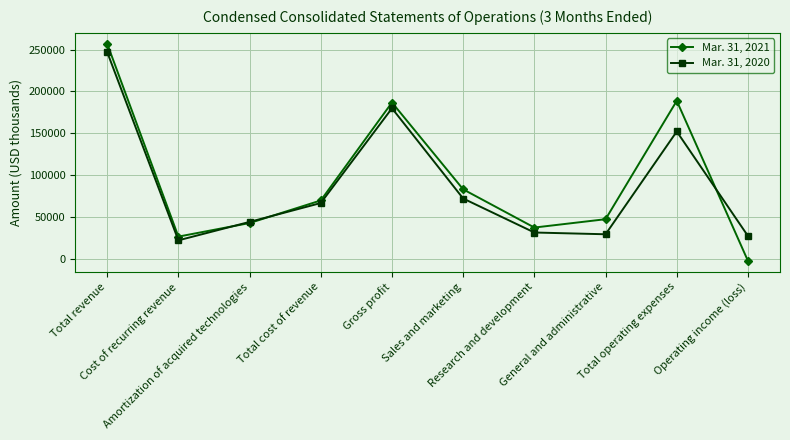

Reading left to right, transcribe all the data shown in this chart.

Mar. 31, 2021: 256902	26958	43121	70079	186823	83297	37761	47710	188825	-2002
Mar. 31, 2020: 246950	22501	44492	66993	179957	72378	31845	29755	152274	27683